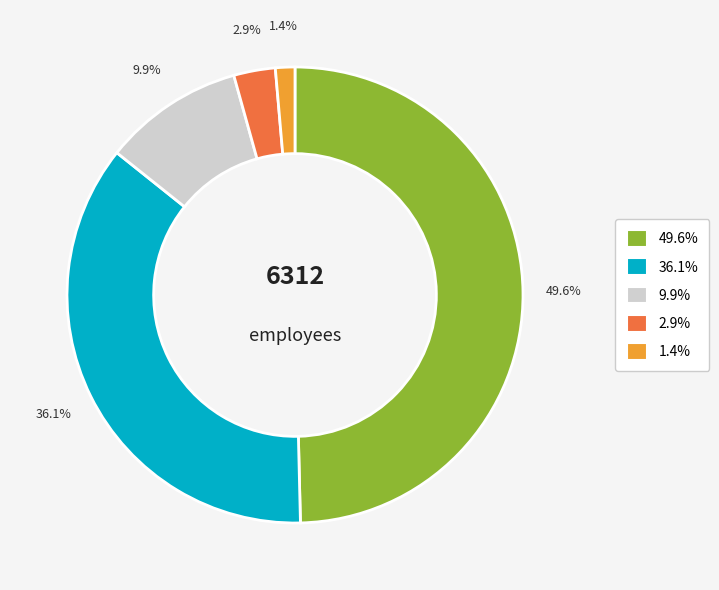

Is there any slice that represents more than half of the pie?

No